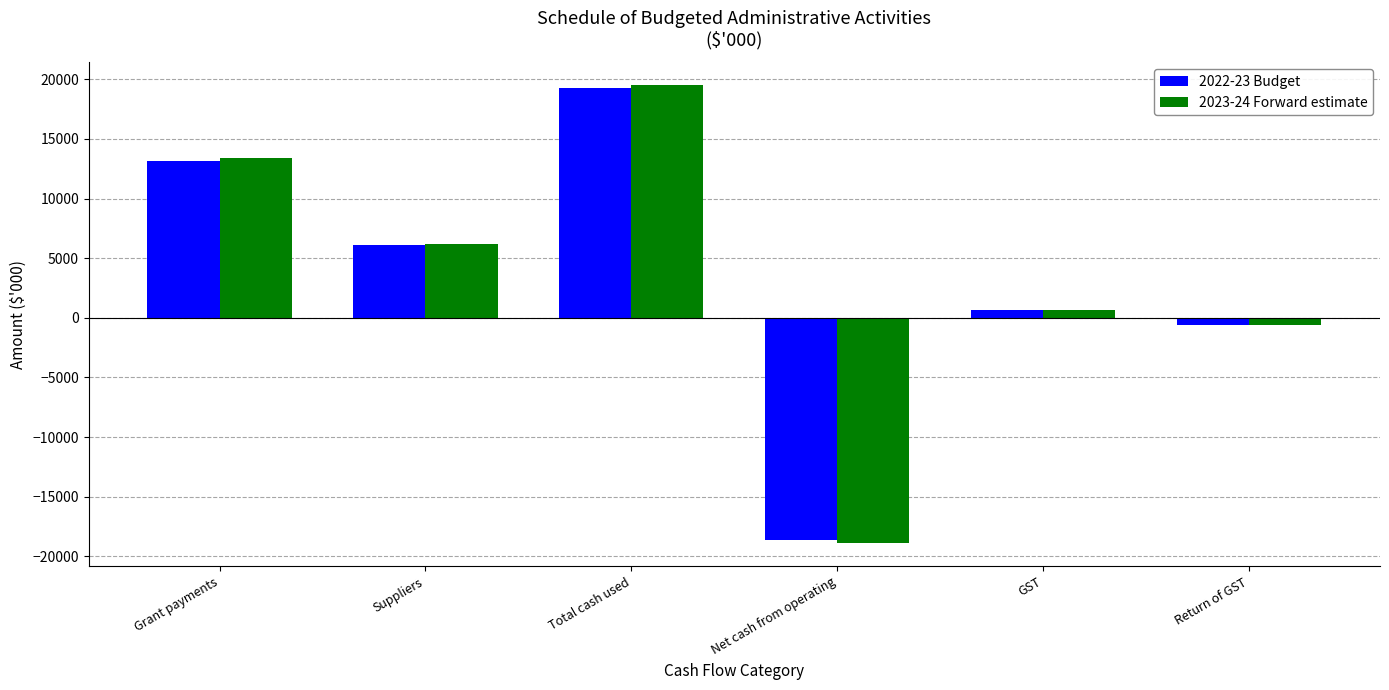

Which series changed the most between Grant payments and GST?

2023-24 Forward estimate